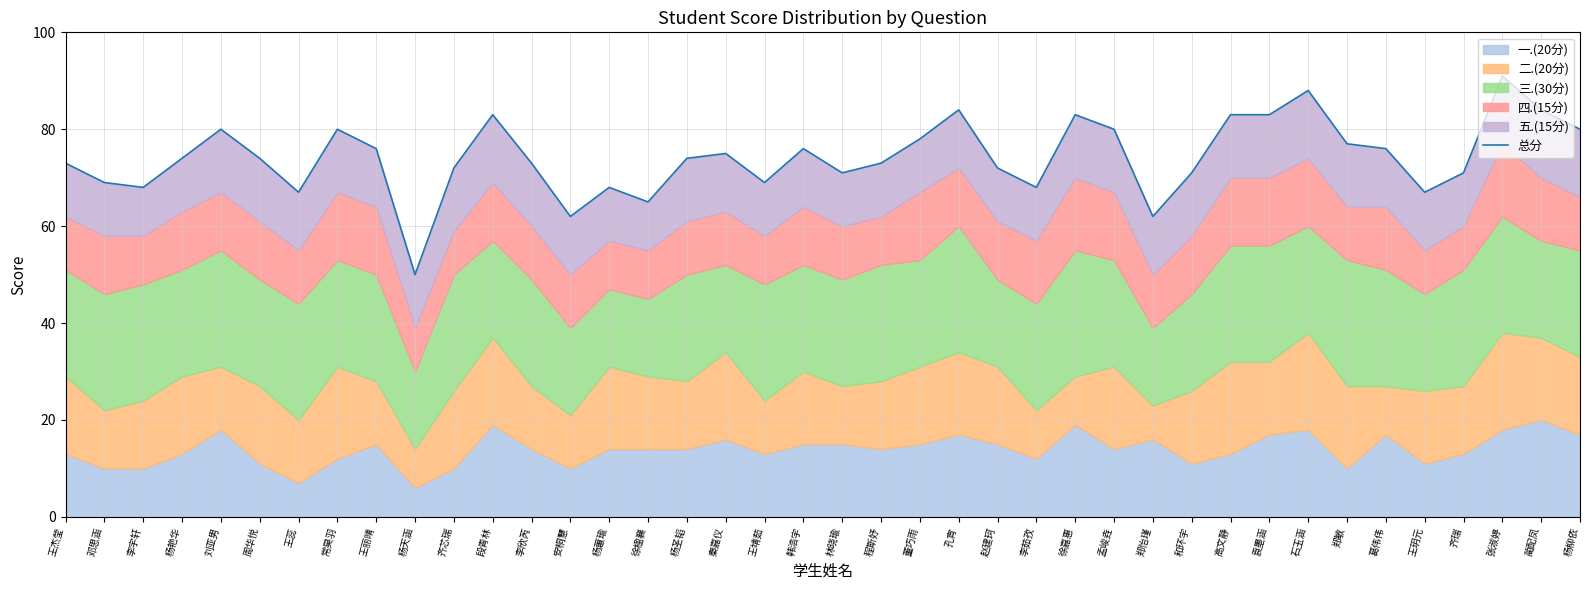

True or false: the data has more than 0 interior local peaks.

True